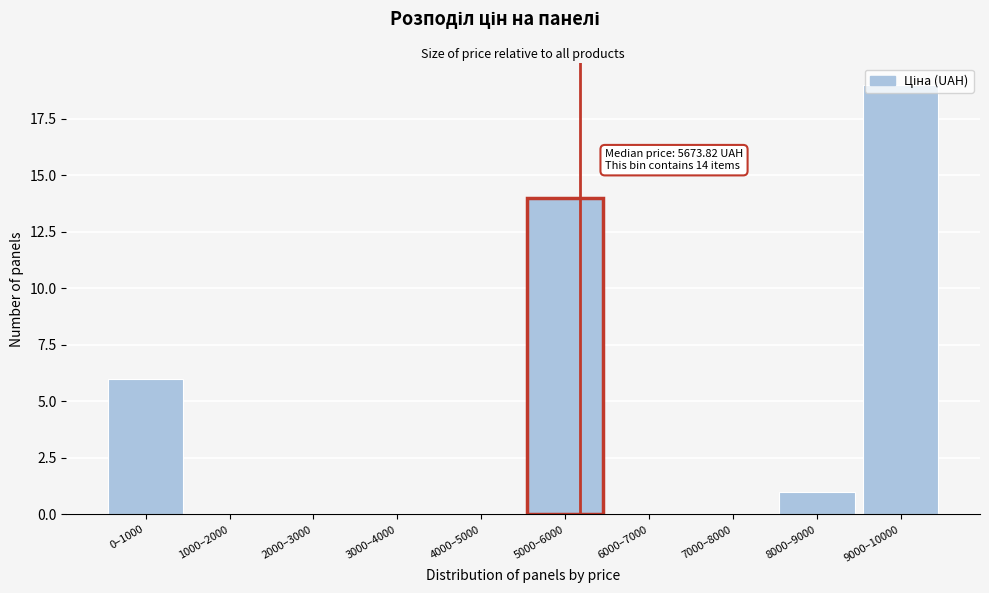

What is the greatest value displayed?

19